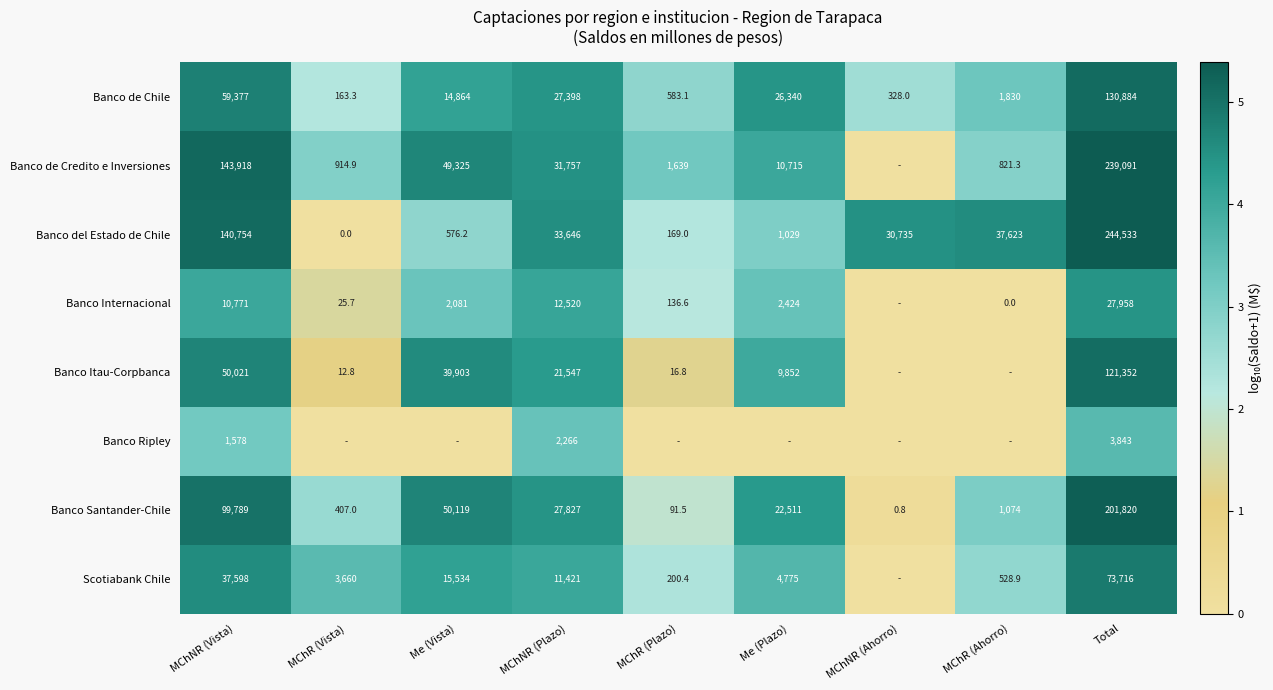

What is the difference between the Banco del Estado de Chile values at Me (Plazo) and MChR (Vista)?

1029.0